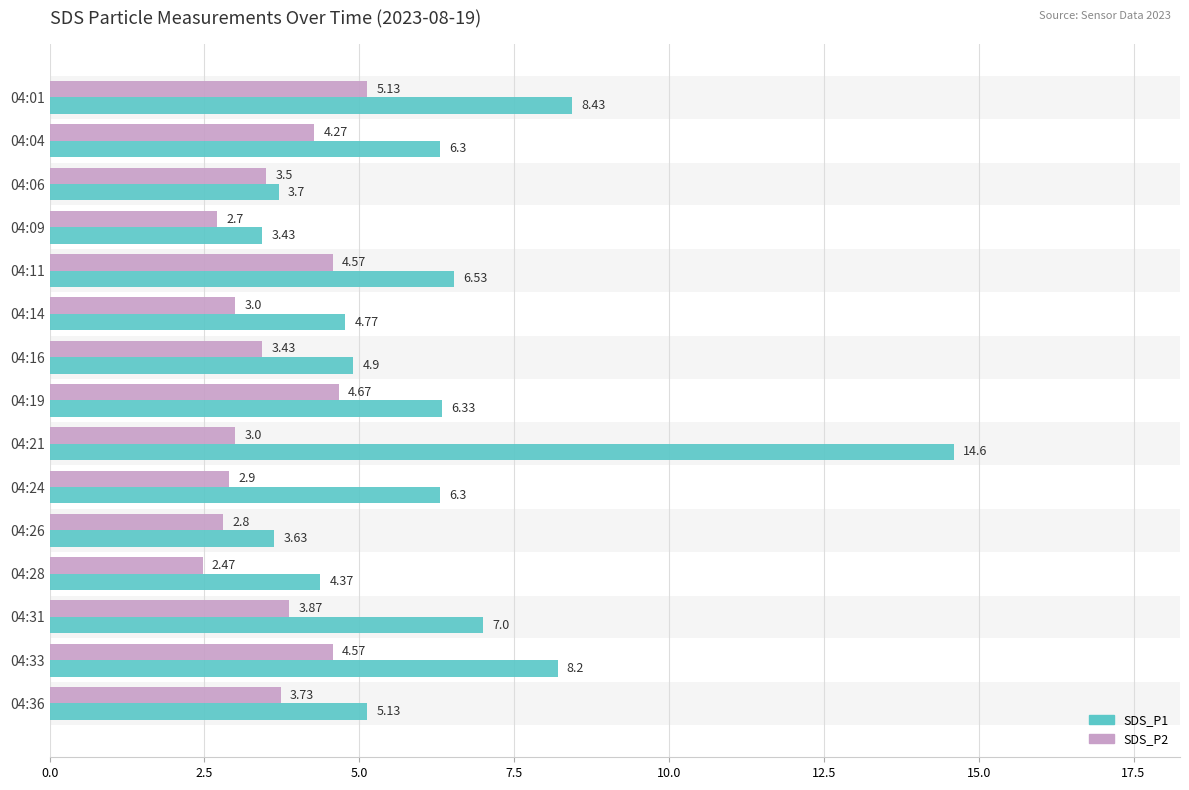

Reading left to right, what are all the values shown in this chart?

SDS_P1: 8.4	6.3	3.7	3.4	6.5	4.8	4.9	6.3	14.6	6.3	3.6	4.4	7.0	8.2	5.1
SDS_P2: 5.1	4.3	3.5	2.7	4.6	3.0	3.4	4.7	3.0	2.9	2.8	2.5	3.9	4.6	3.7